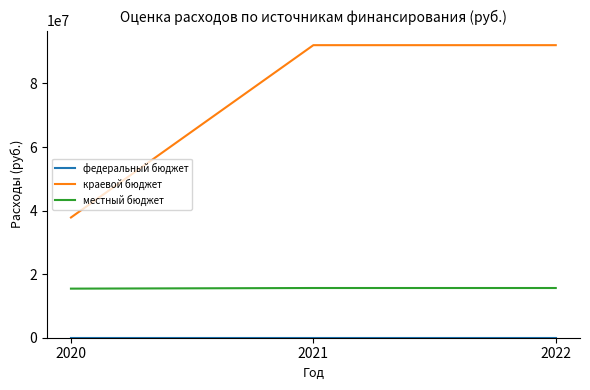

Which series has the largest total across all categories?

краевой бюджет